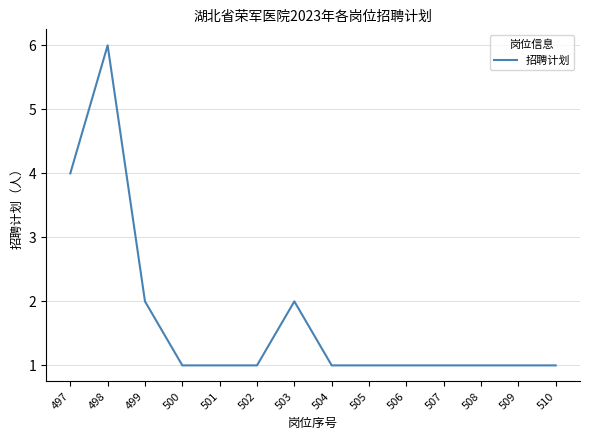

What is the ratio of the value at 497 to the value at 502?

4.0